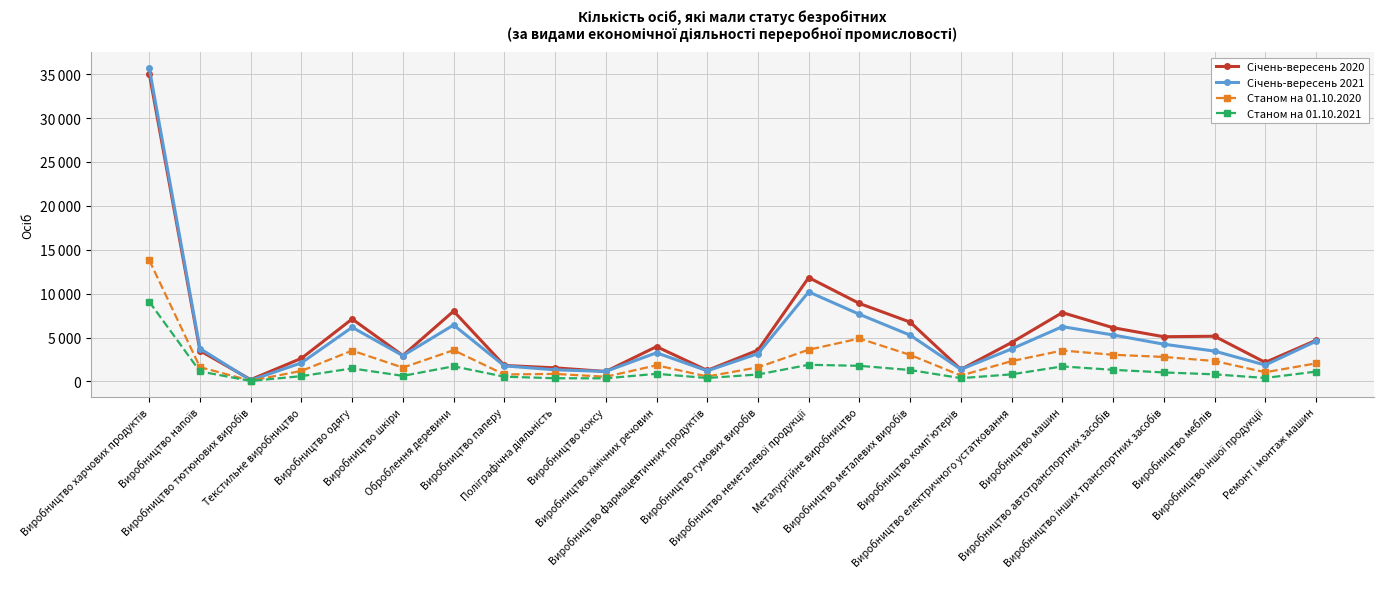

True or false: Станом на 01.10.2020 has more than 1 interior local peaks.

True